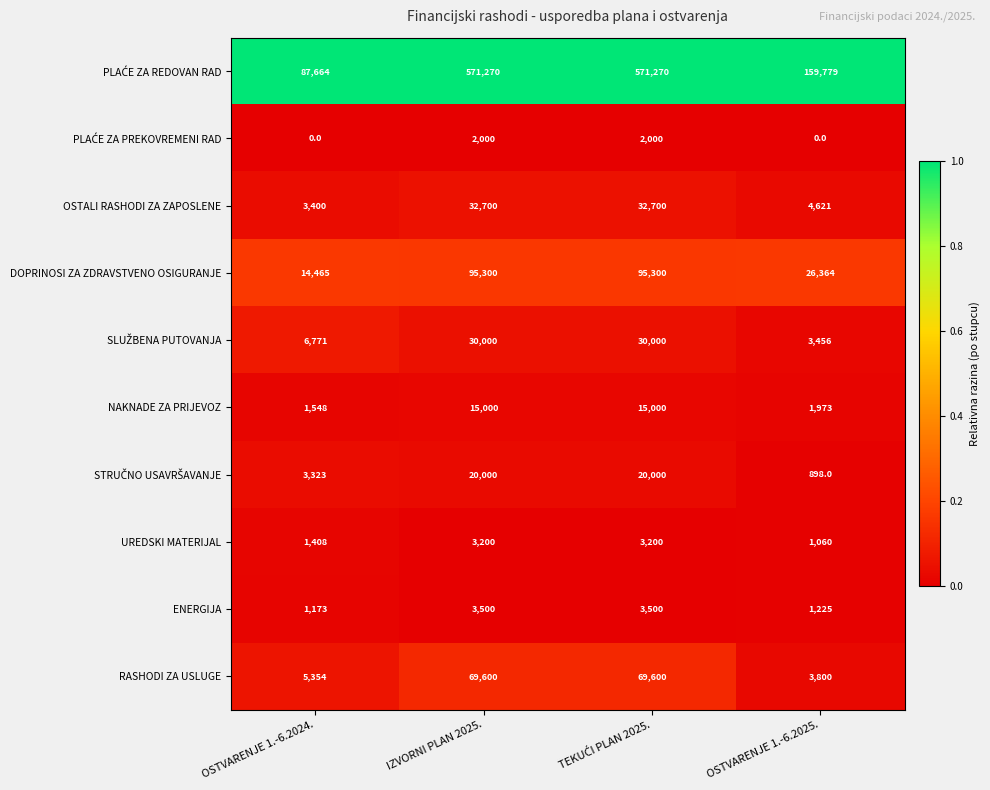

How many categories are shown in the chart?

4